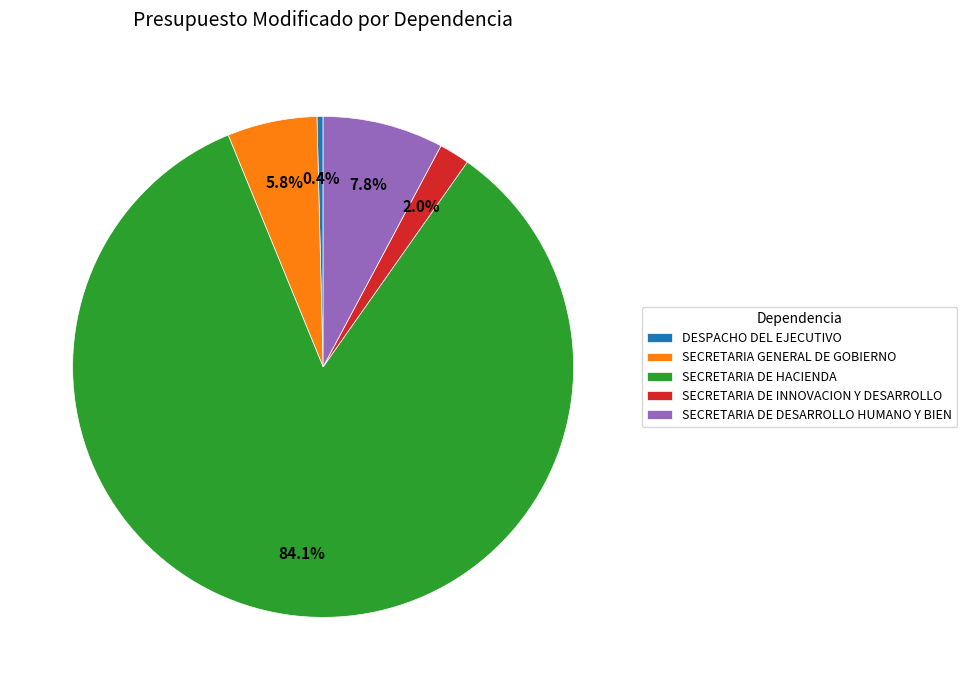

Which slice is the smallest?

DESPACHO DEL EJECUTIVO